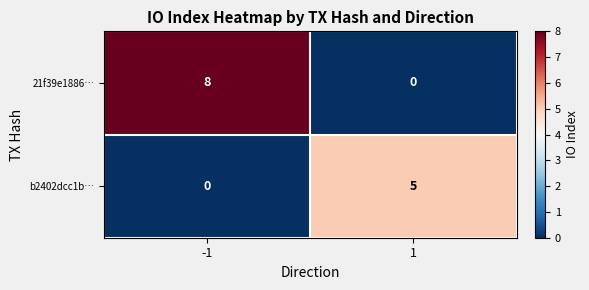

What is the spread (max minus min) of values at -1?

8